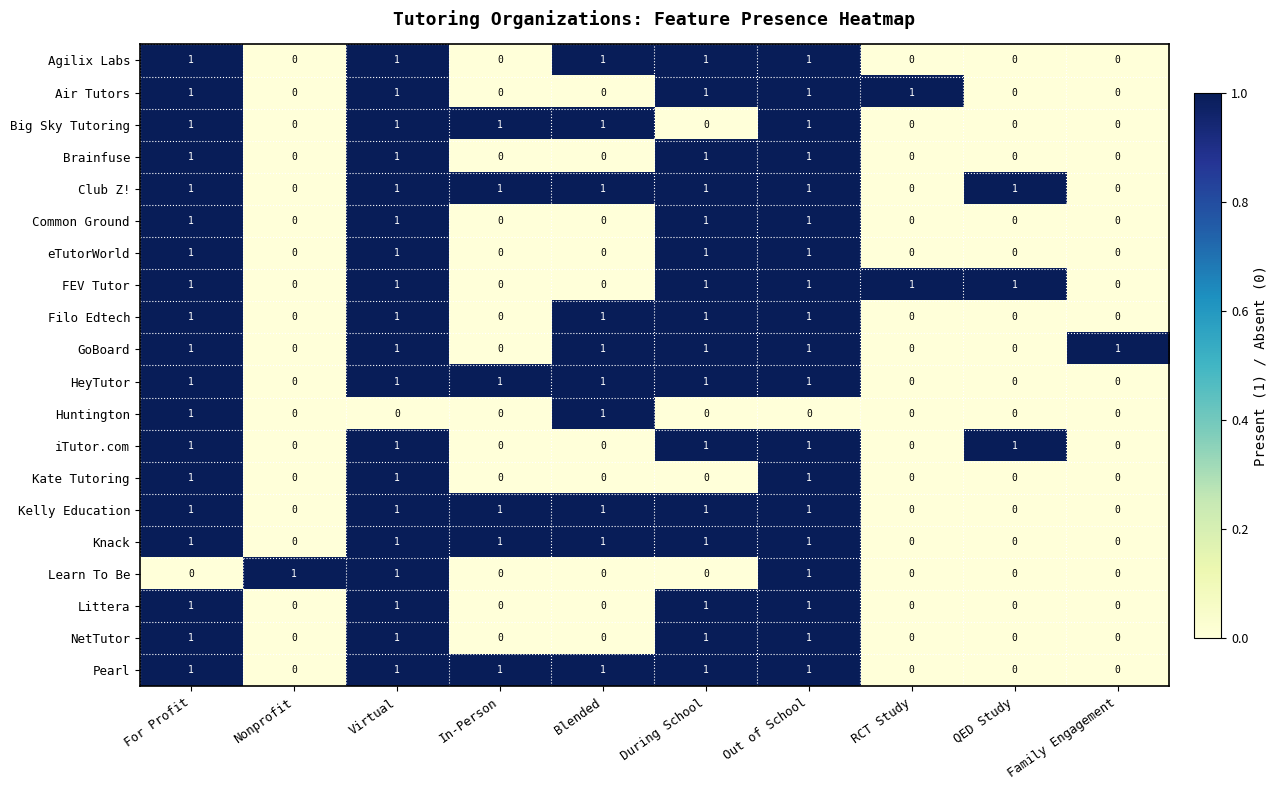

How many Club Z! values are between 0 and 1?

10